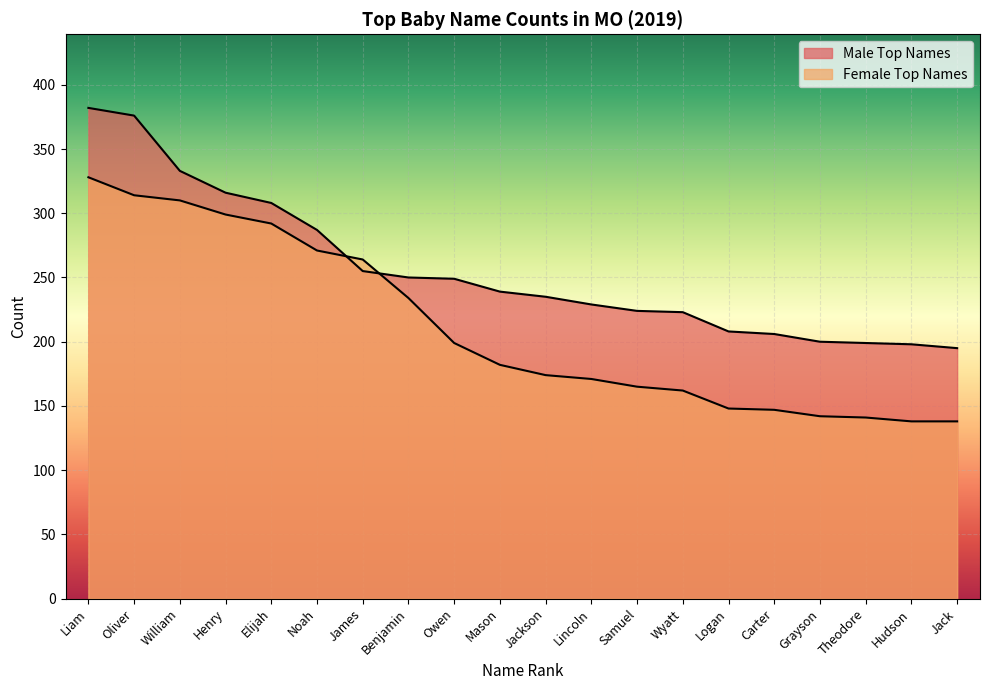

Does the chart display data point markers on the line(s)?

No